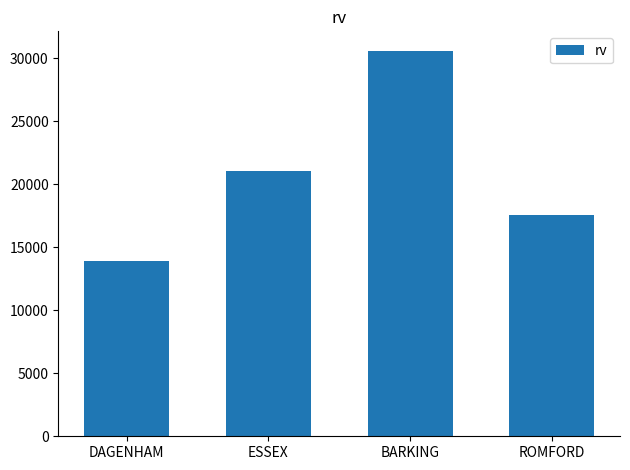

Reading right to left, transcribe all the data shown in this chart.

17535	30625	21035	13890